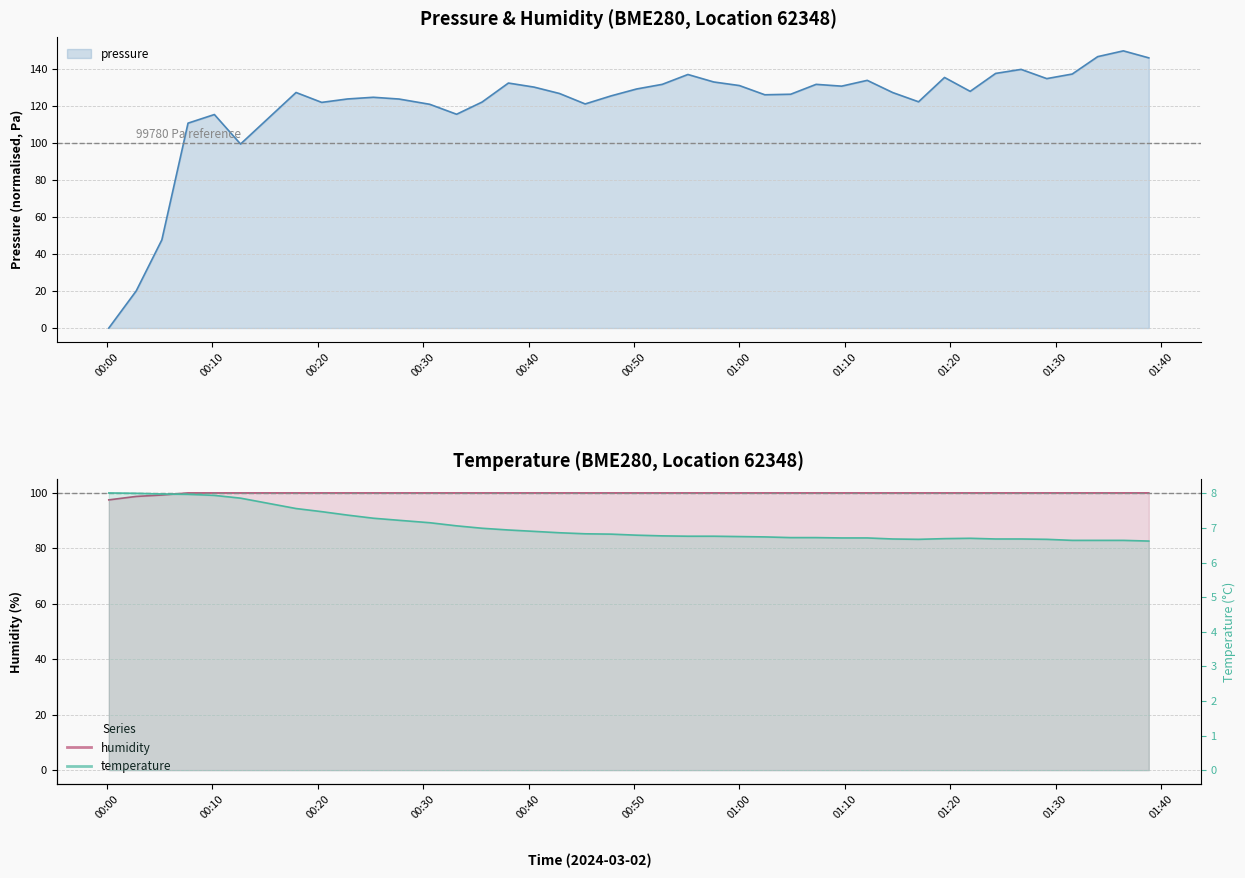

Where is the first local maximum for temperature?

2024-03-02T01:21:54